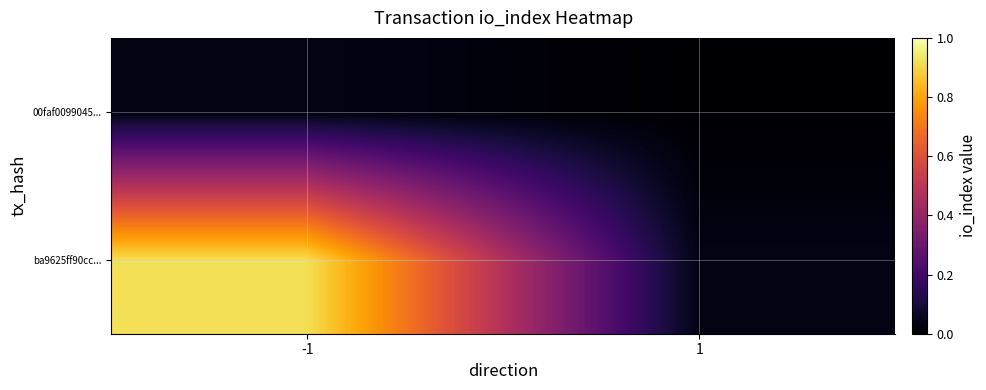

What is the spread (max minus min) of values at -1?

0.9